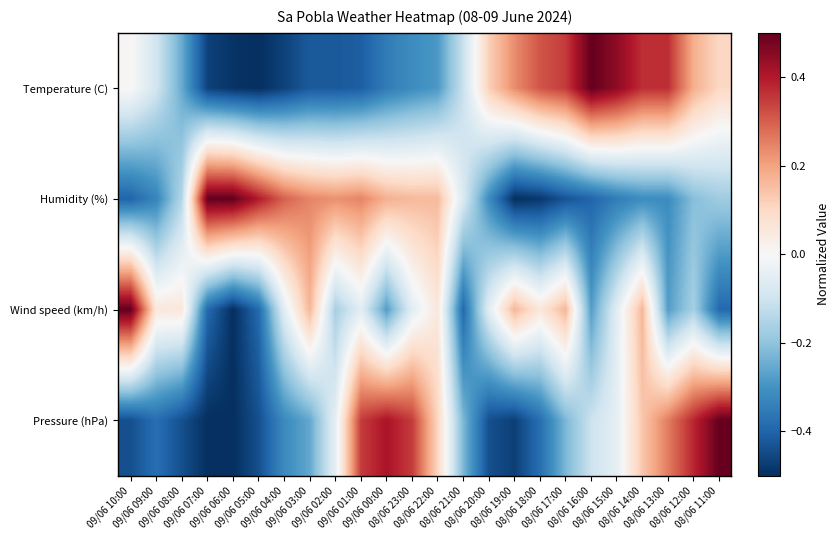

What is the difference between the highest and lowest values at 09/06 01:00?

0.8